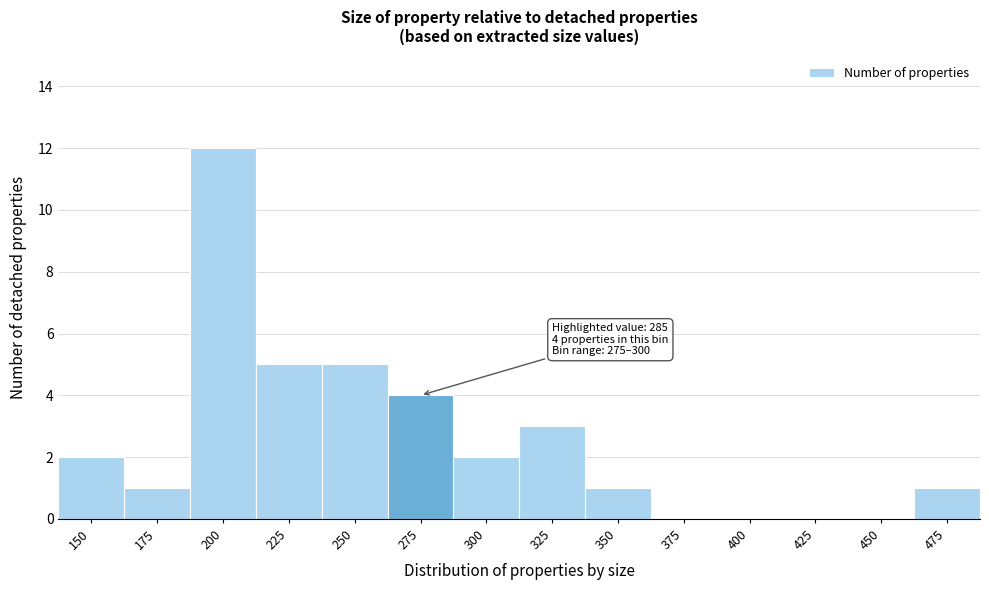

Reading left to right, list all the values displayed in this chart.

150=2	175=1	200=12	225=5	250=5	275=4	300=2	325=3	350=1	375=0	400=0	425=0	450=0	475=1